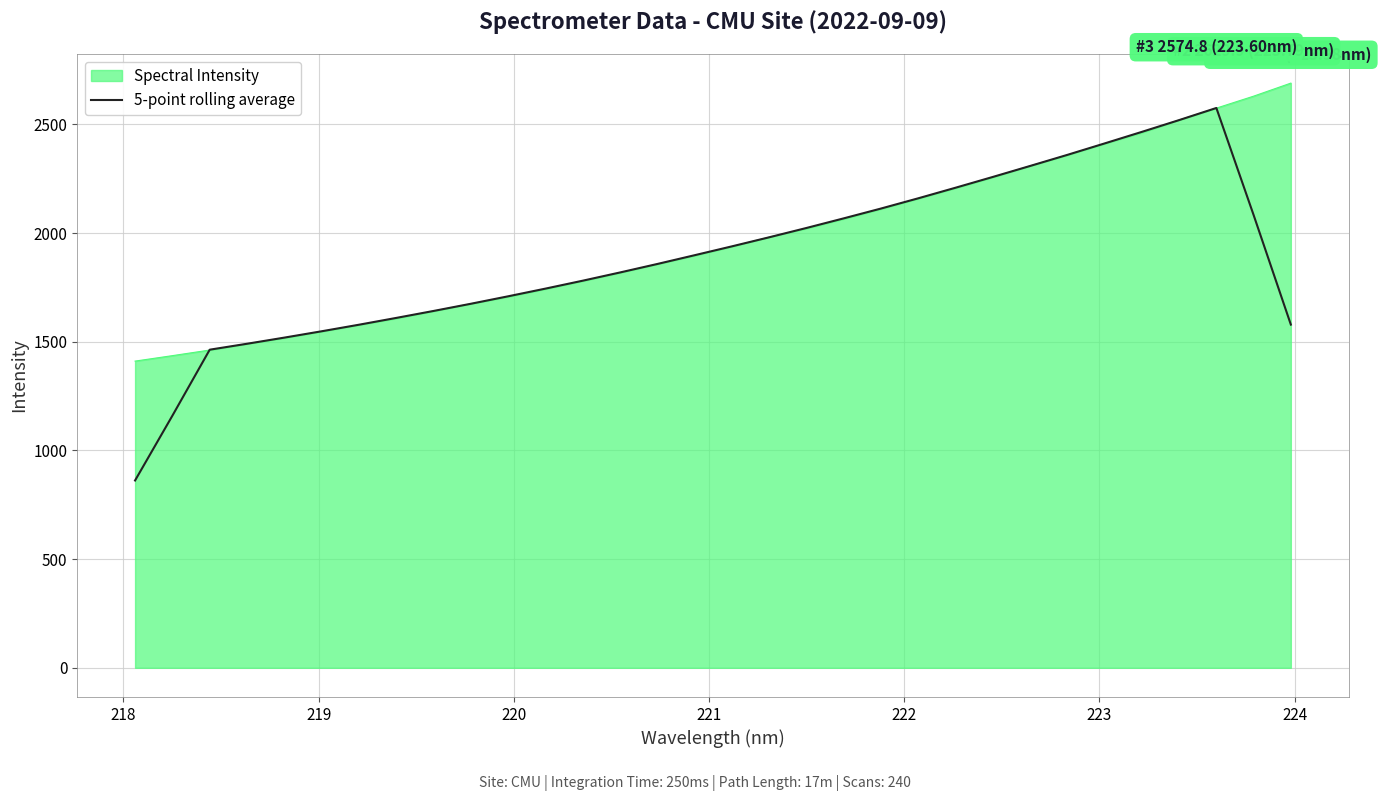

Which series has the widest spread of values?

5-point rolling average